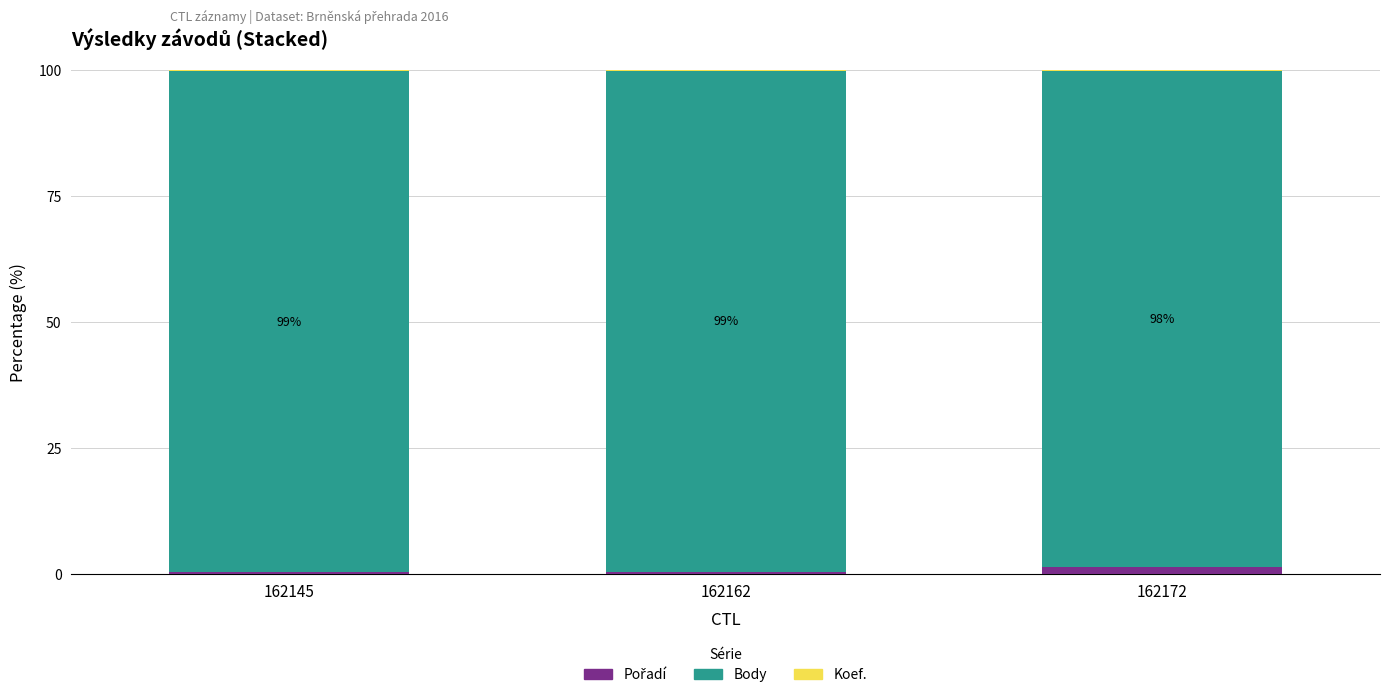

Are the bars grouped side by side (vs. stacked)?

No